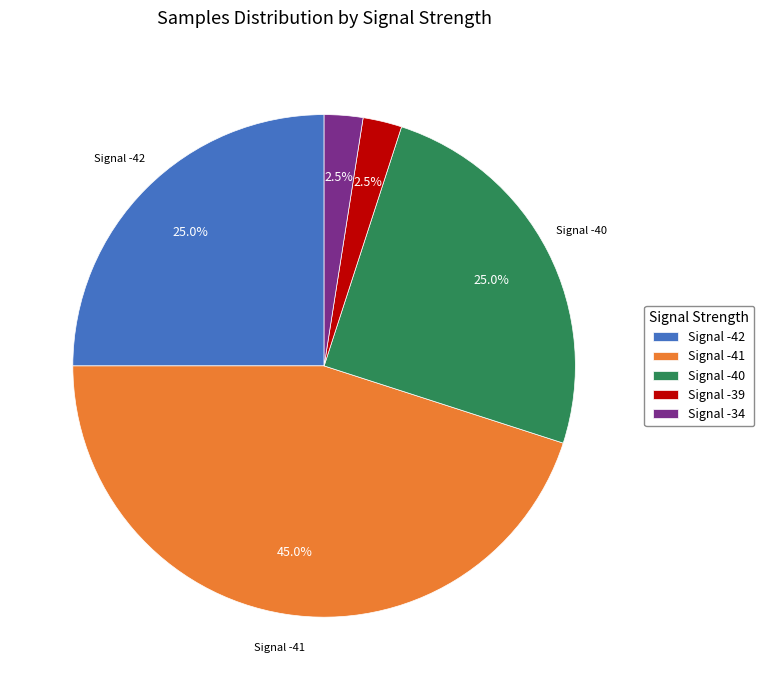

Count the number of slices in the pie.

5